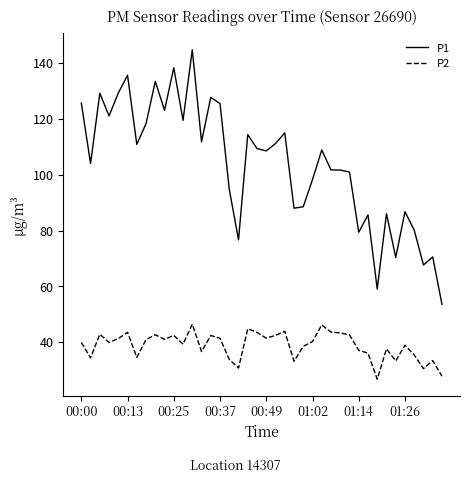

Which series has the largest range (max minus min)?

P1